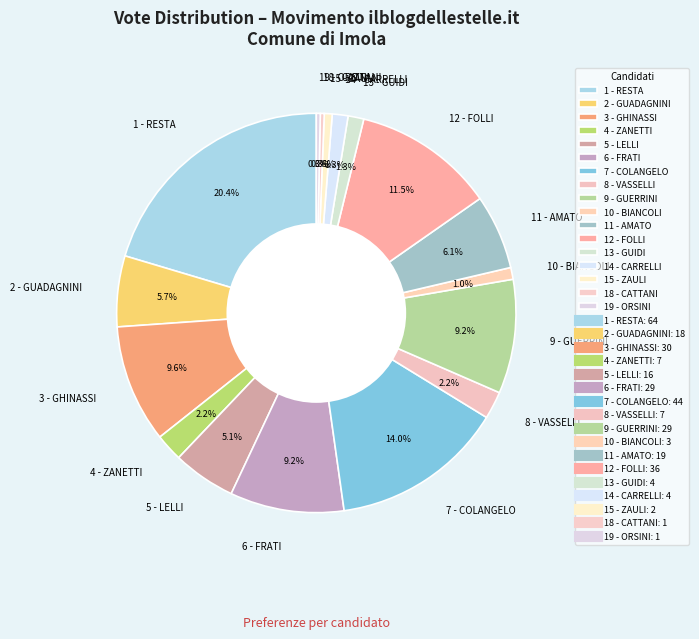

Does 18 - CATTANI represent more than half of the total?

No